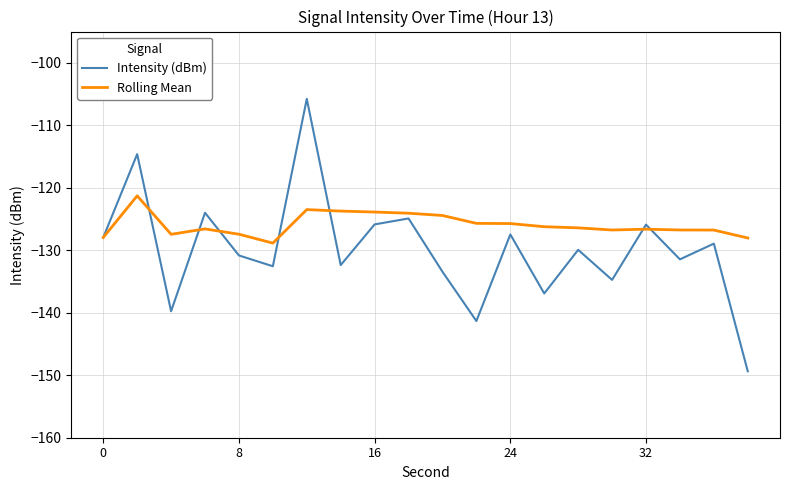

Rank the series by their maximum value, from lowest to highest.

Rolling Mean, Intensity (dBm)